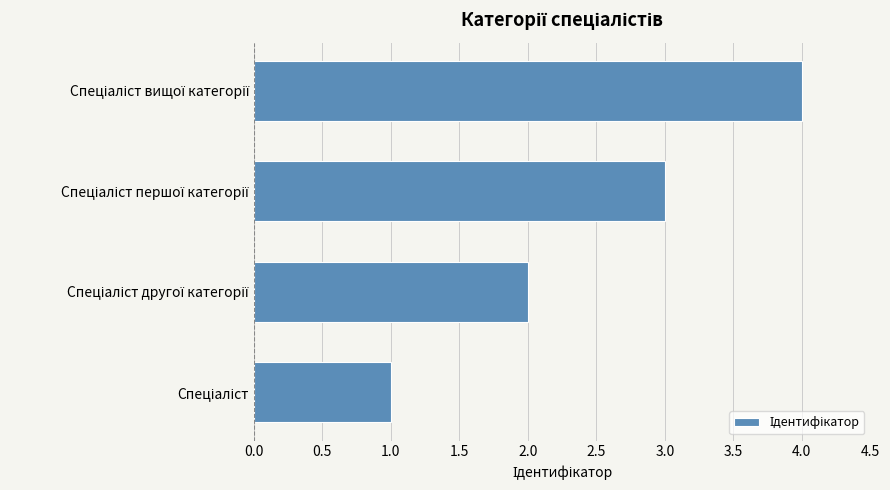

What is the sum of all values?

10